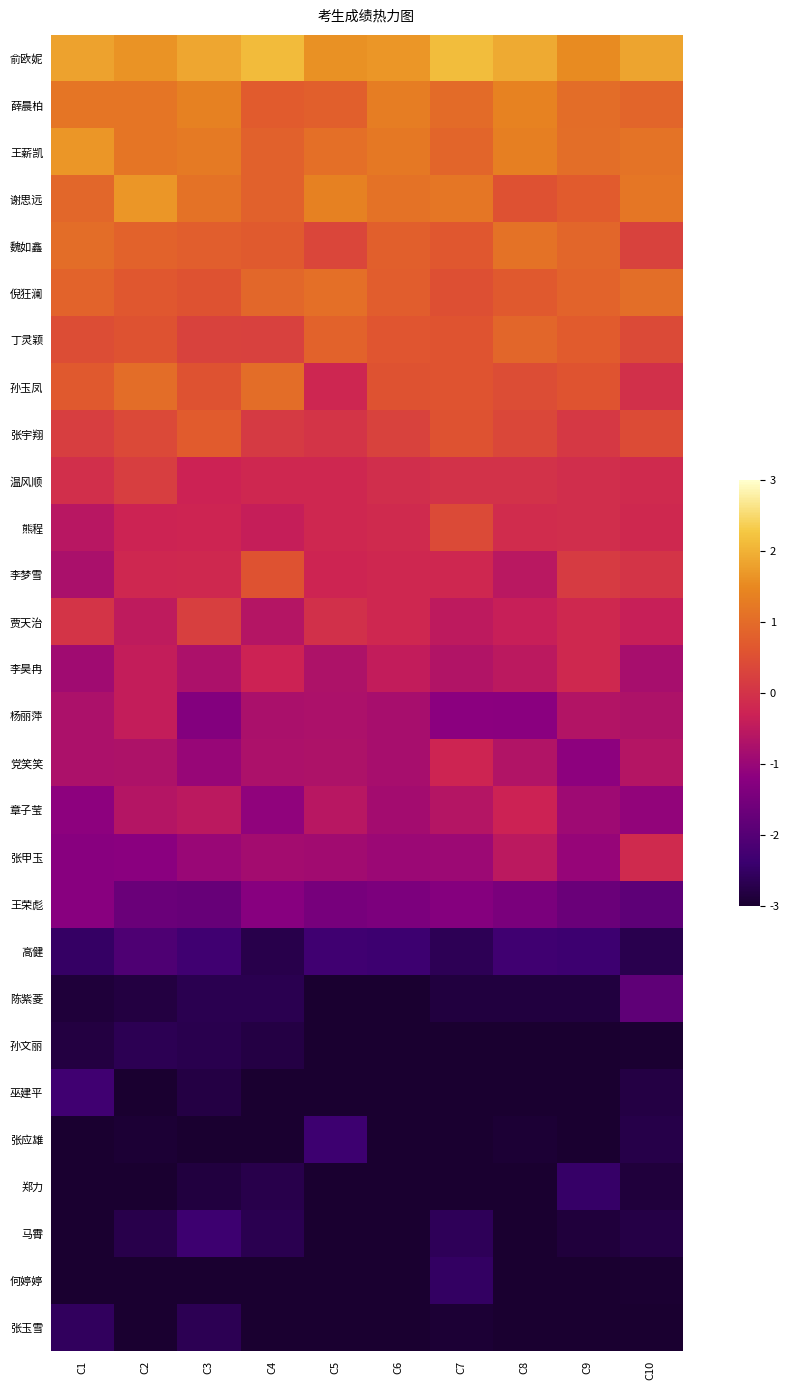

Reading left to right, what are all the values shown in this chart?

俞欧妮: C1=1.8	C2=1.6	C3=1.9	C4=2.1	C5=1.6	C6=1.7	C7=2.1	C8=1.9	C9=1.5	C10=1.8
薛晨柏: C1=1.2	C2=1.2	C3=1.4	C4=0.7	C5=0.8	C6=1.3	C7=1.0	C8=1.4	C9=1.0	C10=0.9
王薪凯: C1=1.7	C2=1.2	C3=1.2	C4=0.8	C5=1.1	C6=1.2	C7=0.9	C8=1.3	C9=1.0	C10=1.1
谢思远: C1=0.9	C2=1.7	C3=1.1	C4=0.8	C5=1.4	C6=1.1	C7=1.2	C8=0.5	C9=0.7	C10=1.2
魏如鑫: C1=1.0	C2=0.8	C3=0.8	C4=0.7	C5=0.3	C6=0.8	C7=0.7	C8=1.1	C9=0.9	C10=0.3
倪狂澜: C1=0.8	C2=0.6	C3=0.5	C4=0.9	C5=1.1	C6=0.7	C7=0.5	C8=0.7	C9=0.8	C10=1.0
丁灵颖: C1=0.5	C2=0.5	C3=0.3	C4=0.2	C5=0.8	C6=0.6	C7=0.6	C8=0.9	C9=0.7	C10=0.4
孙玉凤: C1=0.7	C2=1.0	C3=0.5	C4=1.0	C5=-0.2	C6=0.6	C7=0.6	C8=0.5	C9=0.6	C10=-0.0
张宇翔: C1=0.2	C2=0.4	C3=0.7	C4=0.1	C5=0.0	C6=0.3	C7=0.5	C8=0.4	C9=0.1	C10=0.4
温风顺: C1=-0.1	C2=0.2	C3=-0.3	C4=-0.2	C5=-0.2	C6=-0.1	C7=-0.0	C8=-0.0	C9=-0.1	C10=-0.2
熊程: C1=-0.6	C2=-0.3	C3=-0.3	C4=-0.4	C5=-0.2	C6=-0.1	C7=0.4	C8=-0.1	C9=-0.1	C10=-0.2
李梦雪: C1=-0.8	C2=-0.2	C3=-0.2	C4=0.5	C5=-0.2	C6=-0.2	C7=-0.2	C8=-0.5	C9=0.2	C10=0.0
贾天治: C1=0.0	C2=-0.5	C3=0.2	C4=-0.6	C5=-0.0	C6=-0.2	C7=-0.5	C8=-0.4	C9=-0.2	C10=-0.4
李昊冉: C1=-0.9	C2=-0.4	C3=-0.7	C4=-0.3	C5=-0.7	C6=-0.4	C7=-0.7	C8=-0.5	C9=-0.2	C10=-0.8
杨丽萍: C1=-0.7	C2=-0.4	C3=-1.3	C4=-0.8	C5=-0.7	C6=-0.8	C7=-1.2	C8=-1.2	C9=-0.7	C10=-0.7
党笑笑: C1=-0.7	C2=-0.7	C3=-1.0	C4=-0.7	C5=-0.7	C6=-0.8	C7=-0.2	C8=-0.7	C9=-1.2	C10=-0.6
章子莹: C1=-1.2	C2=-0.6	C3=-0.5	C4=-1.1	C5=-0.6	C6=-0.9	C7=-0.6	C8=-0.3	C9=-0.9	C10=-1.1
张甲玉: C1=-1.2	C2=-1.2	C3=-1.0	C4=-0.9	C5=-0.9	C6=-1.0	C7=-1.0	C8=-0.5	C9=-1.0	C10=-0.1
王荣彪: C1=-1.2	C2=-1.7	C3=-1.7	C4=-1.3	C5=-1.5	C6=-1.4	C7=-1.3	C8=-1.4	C9=-1.7	C10=-1.9
高健: C1=-2.5	C2=-2.1	C3=-2.3	C4=-2.7	C5=-2.3	C6=-2.4	C7=-2.6	C8=-2.3	C9=-2.3	C10=-2.7
陈紫菱: C1=-2.9	C2=-2.8	C3=-2.7	C4=-2.7	C5=-3.0	C6=-3.0	C7=-2.8	C8=-2.8	C9=-2.8	C10=-1.8
孙文丽: C1=-2.8	C2=-2.7	C3=-2.7	C4=-2.8	C5=-3.0	C6=-3.0	C7=-3.0	C8=-3.0	C9=-3.0	C10=-3.0
巫建平: C1=-2.3	C2=-3.0	C3=-2.8	C4=-3.0	C5=-3.0	C6=-3.0	C7=-3.0	C8=-3.0	C9=-3.0	C10=-2.8
张应雄: C1=-3.0	C2=-2.9	C3=-3.0	C4=-3.0	C5=-2.4	C6=-3.0	C7=-3.0	C8=-2.9	C9=-3.0	C10=-2.7
郑力: C1=-3.0	C2=-3.0	C3=-2.8	C4=-2.7	C5=-3.0	C6=-3.0	C7=-3.0	C8=-3.0	C9=-2.5	C10=-2.9
马霄: C1=-3.0	C2=-2.7	C3=-2.4	C4=-2.7	C5=-3.0	C6=-3.0	C7=-2.6	C8=-3.0	C9=-2.9	C10=-2.8
何婷婷: C1=-3.0	C2=-3.0	C3=-3.0	C4=-3.0	C5=-3.0	C6=-3.0	C7=-2.5	C8=-3.0	C9=-3.0	C10=-3.0
张玉雪: C1=-2.6	C2=-3.0	C3=-2.7	C4=-3.0	C5=-3.0	C6=-3.0	C7=-2.9	C8=-3.0	C9=-3.0	C10=-3.0